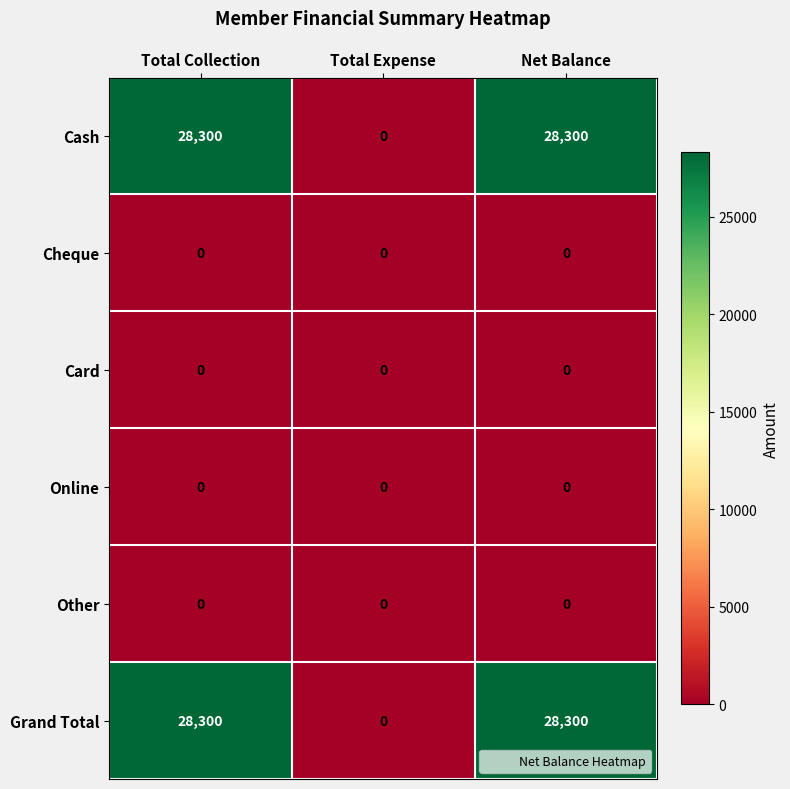

What is the difference between the maximum and minimum values in the Cash series?

28300